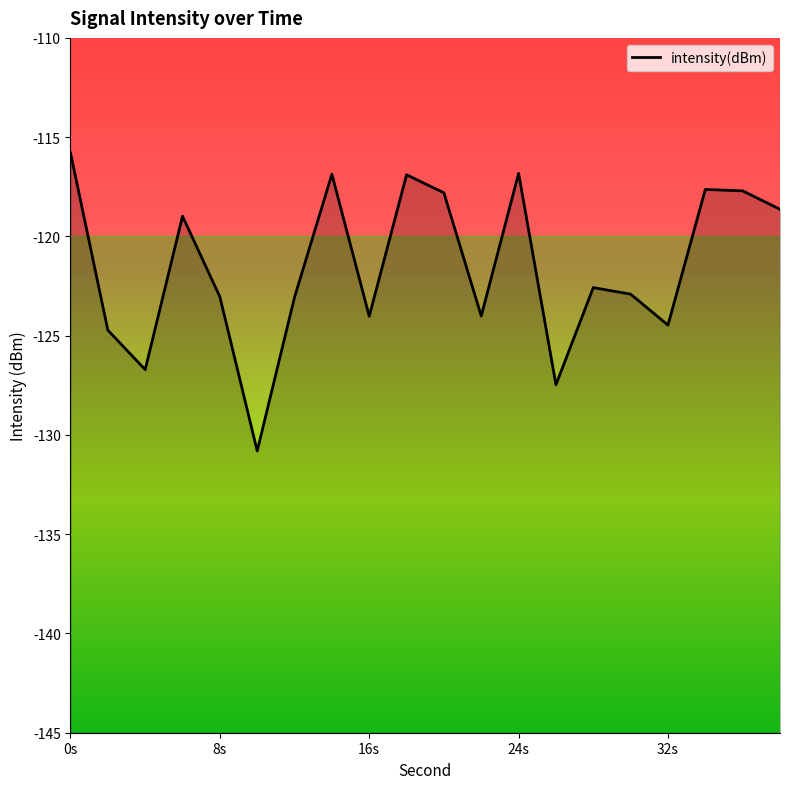

What is the average value?

-121.5